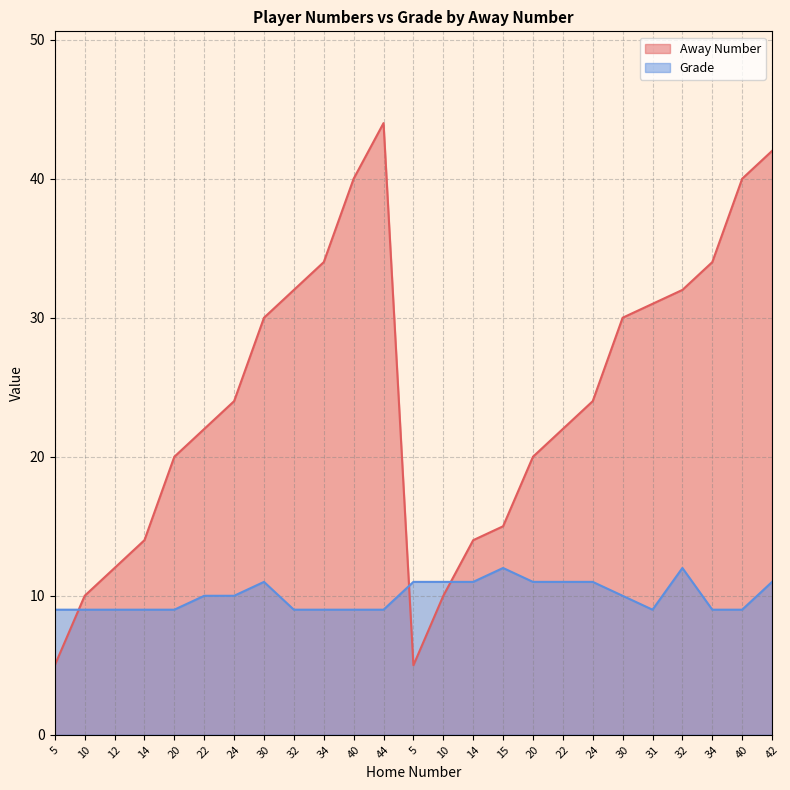

What is the value of the Grade point at the 10th from the left?

9